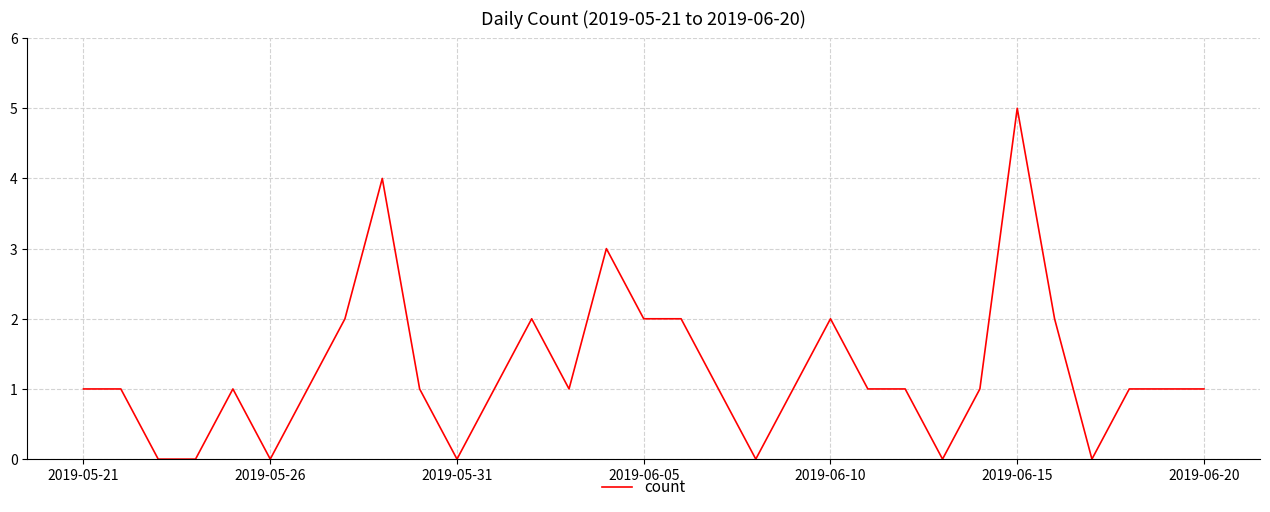

Reading right to left, transcribe all the data shown in this chart.

1	1	1	0	2	5	1	0	1	1	2	1	0	1	2	2	3	1	2	1	0	1	4	2	1	0	1	0	0	1	1